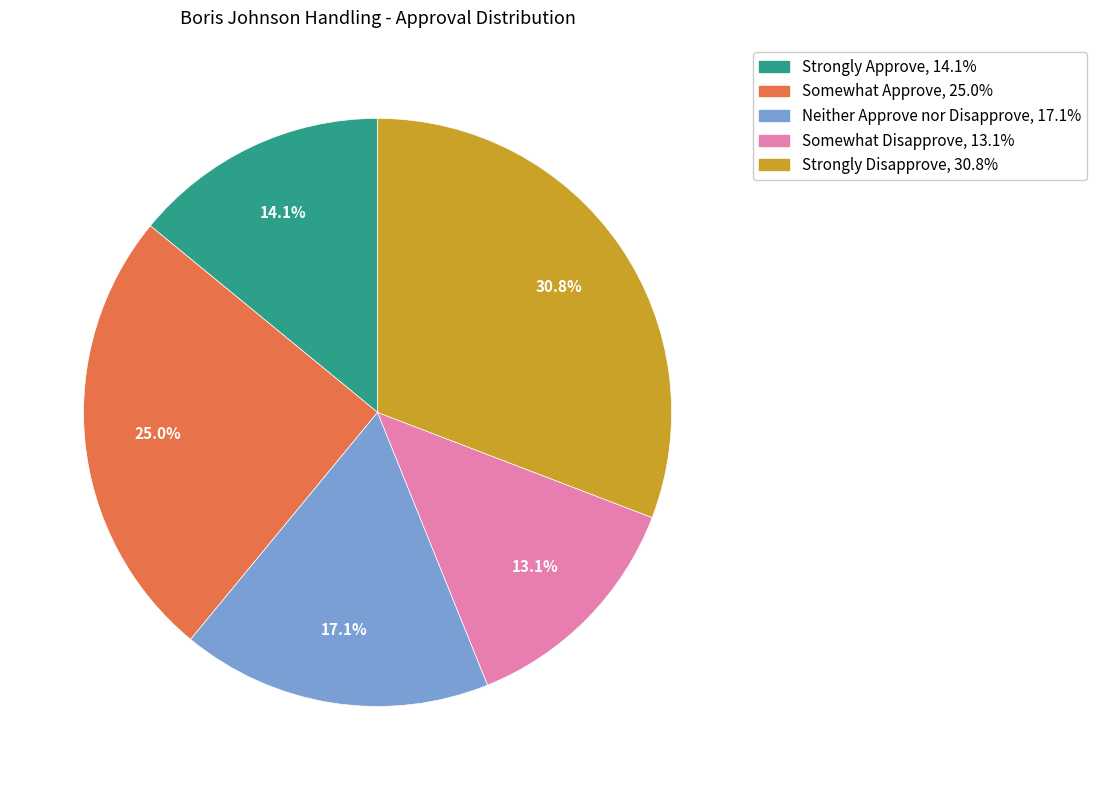

Between Strongly Disapprove and Neither Approve nor Disapprove, which is larger?

Strongly Disapprove